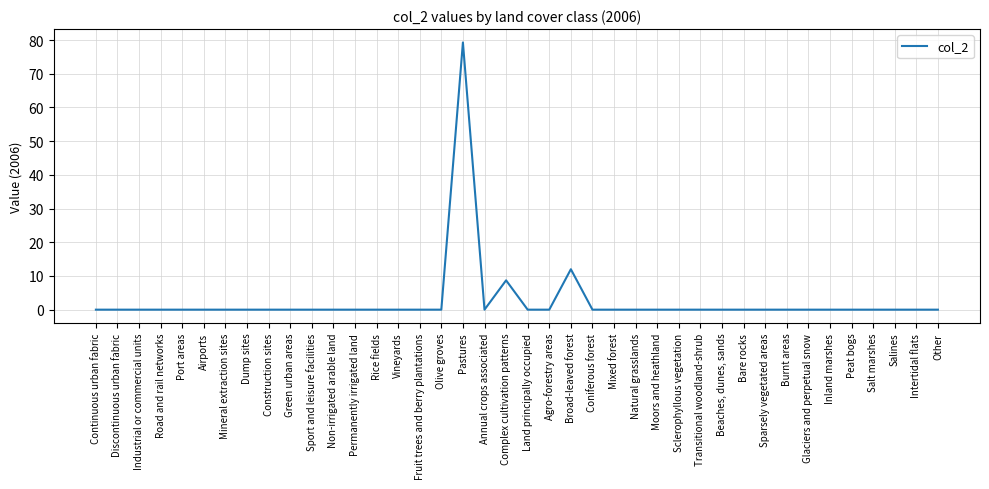

What is the difference between the maximum and minimum values?

79.3